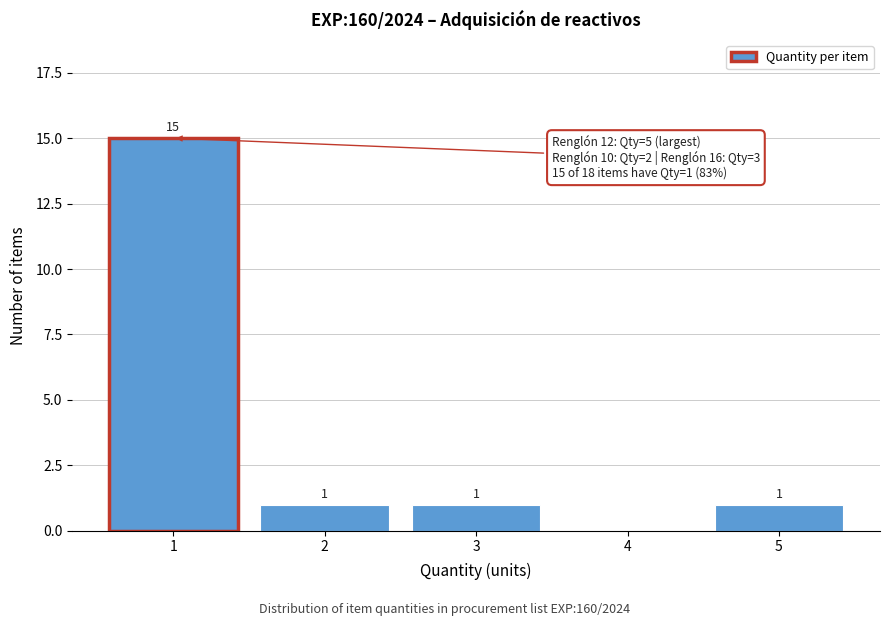

Reading left to right, what are all the values shown in this chart?

1=15	2=1	3=1	4=0	5=1